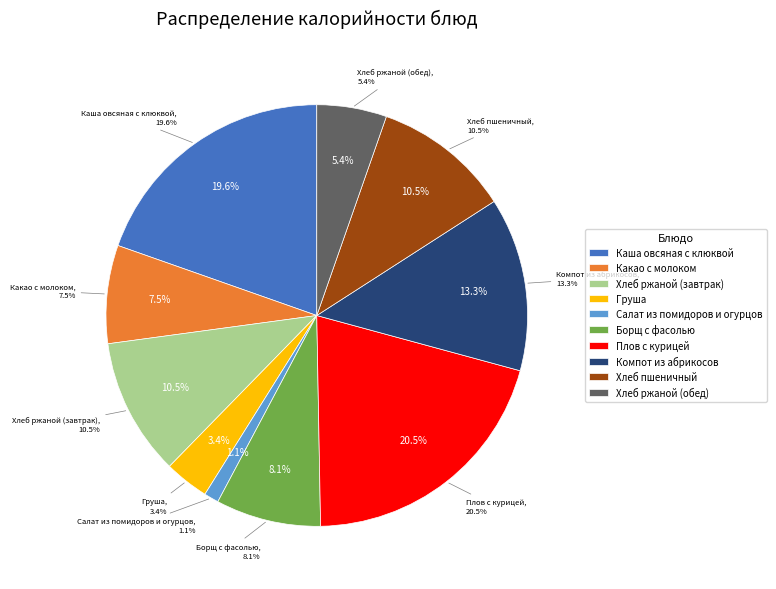

Combined, do Каша овсяная с клюквой and Салат из помидоров и огурцов account for over 50%?

No